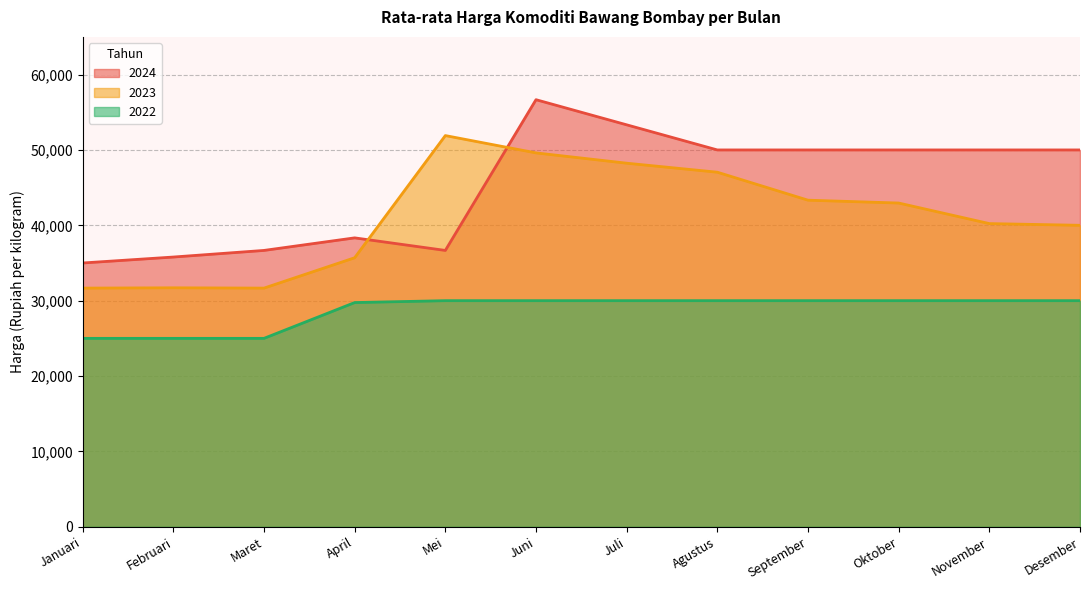

Between November and Juli, which is larger?

Juli